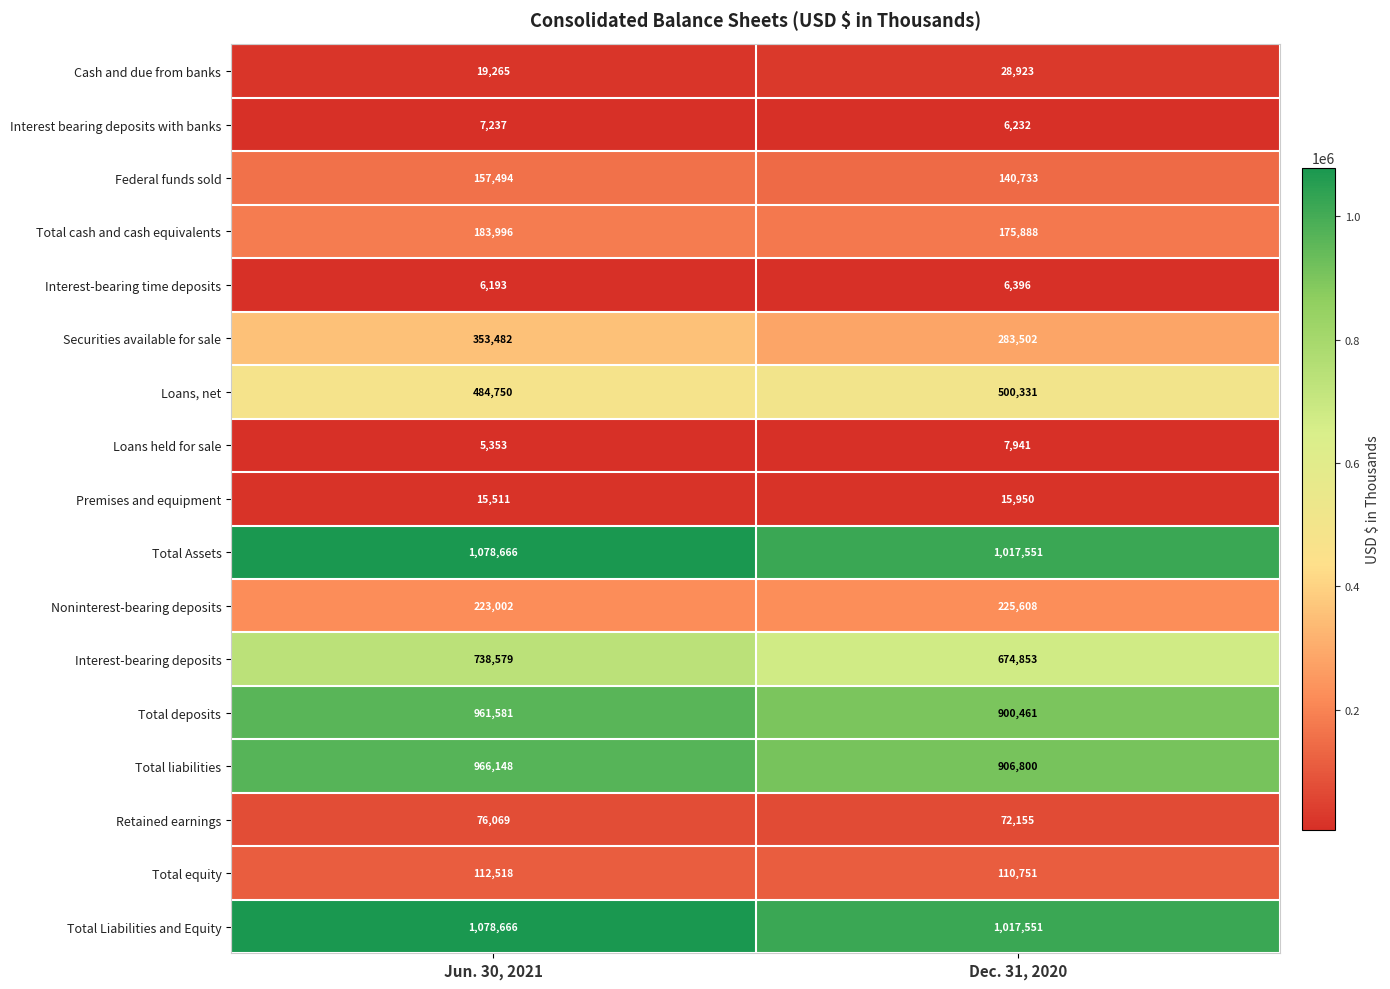

What is the spread (max minus min) of values at Dec. 31, 2020?

1011319